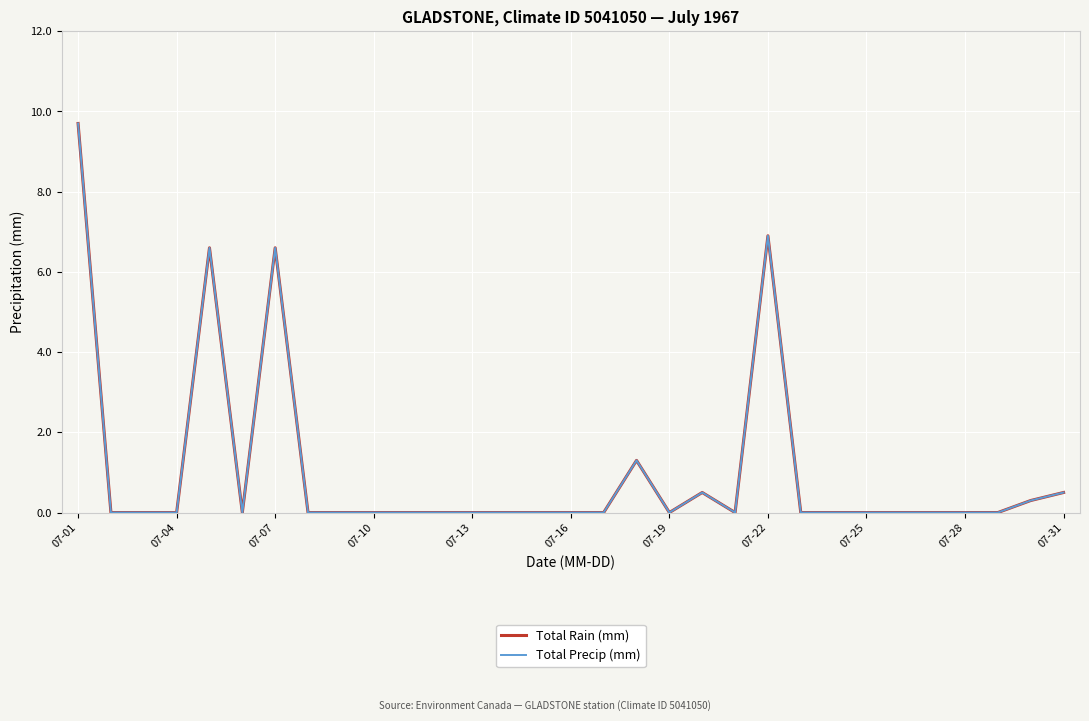

Does the chart display data point markers on the line(s)?

No